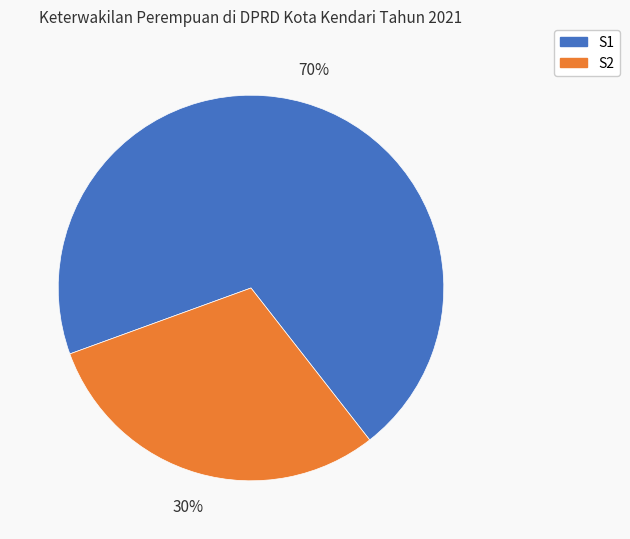

To the nearest percent, what is the combined percentage of S1 and S2?

100%